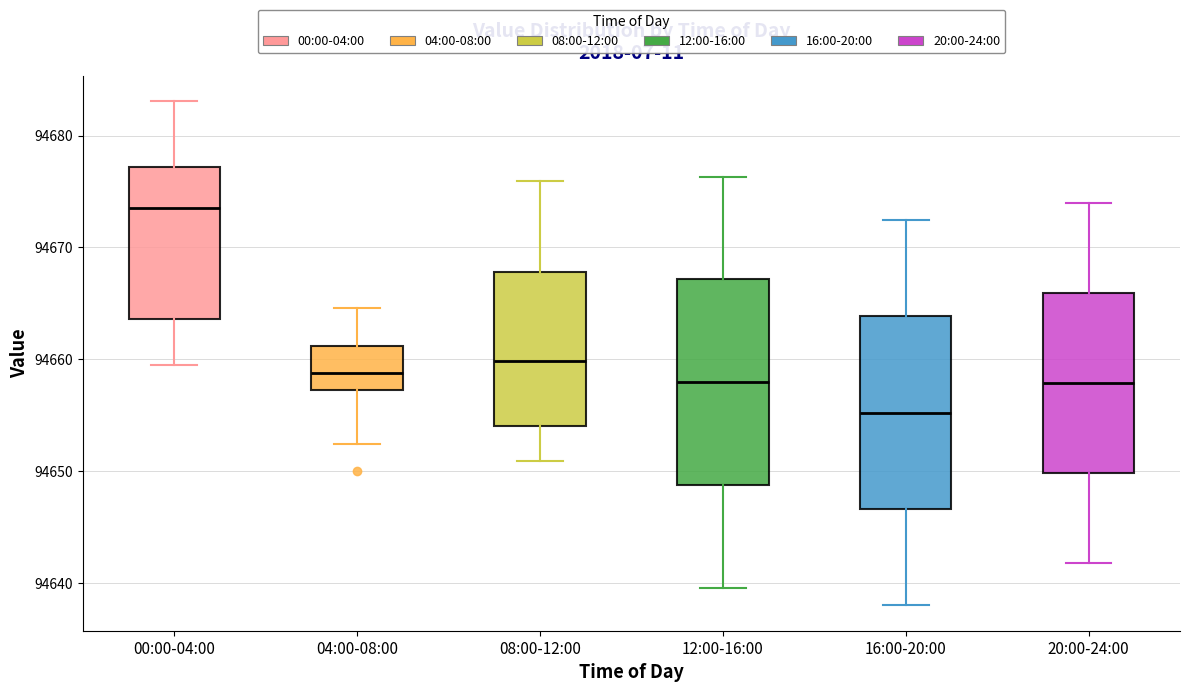

Which box has the lowest median line?

16:00-20:00